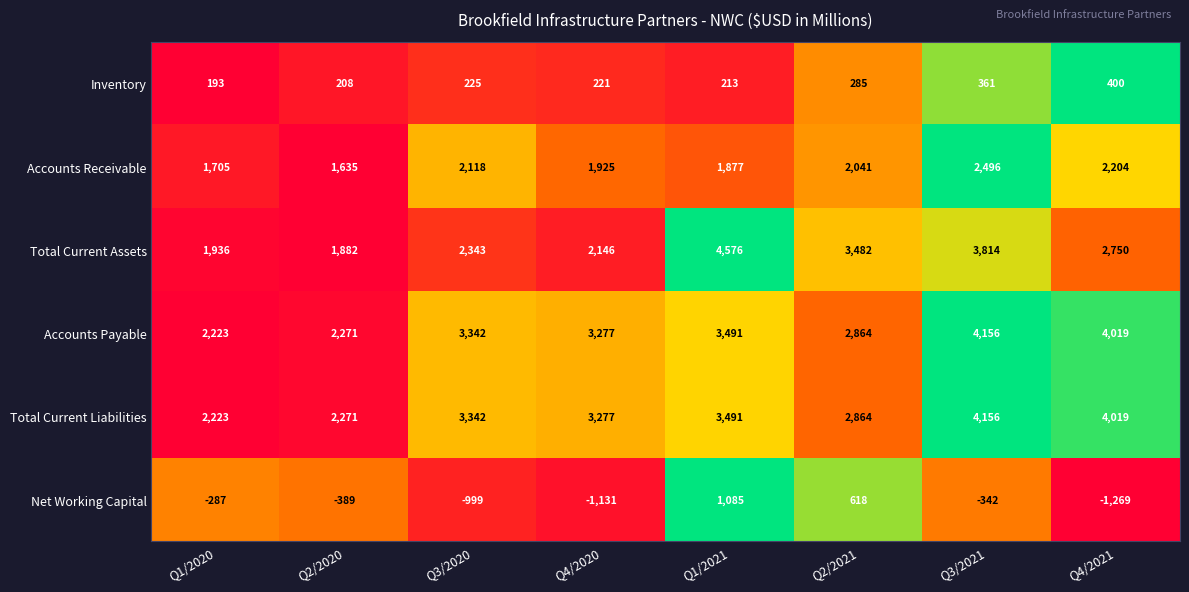

What is the difference between the second highest and second lowest values in the Accounts Payable series?

1748